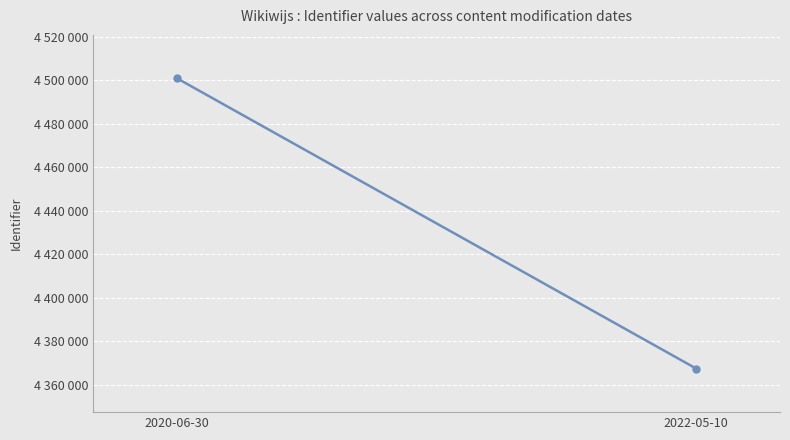

How many lines are shown in the chart?

1